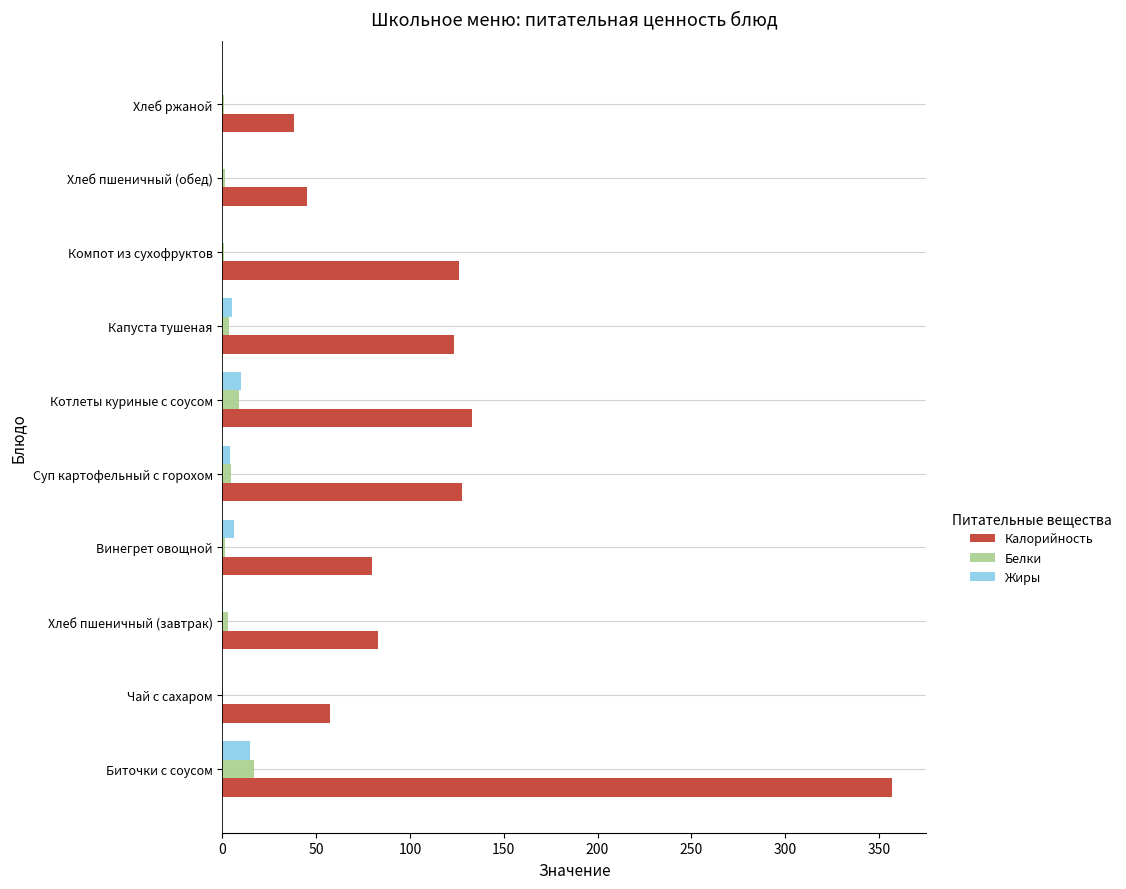

What is the sum of all Белки values?

42.1